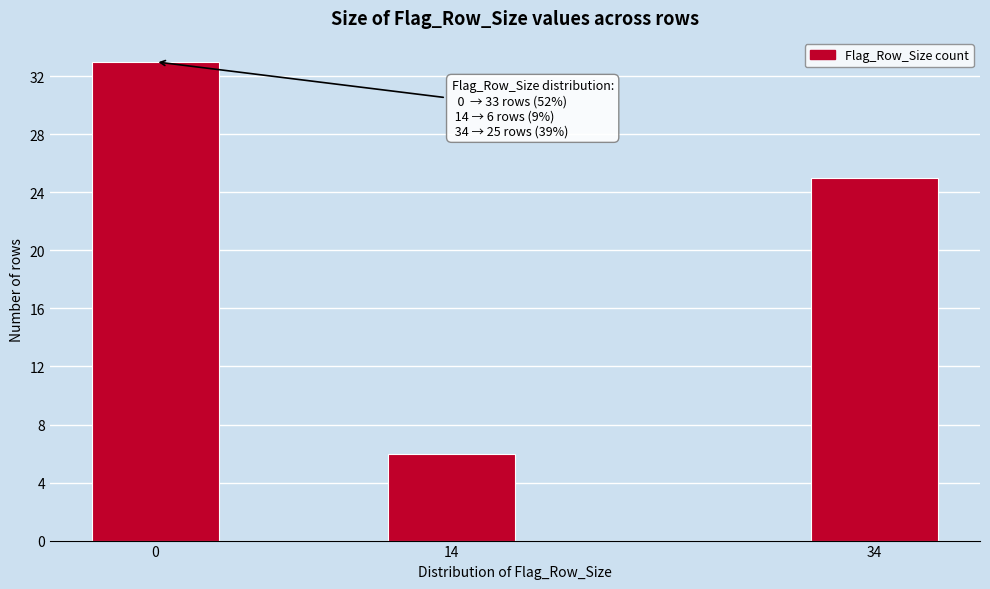

Reading left to right, list all the values displayed in this chart.

0=33	14=6	34=25